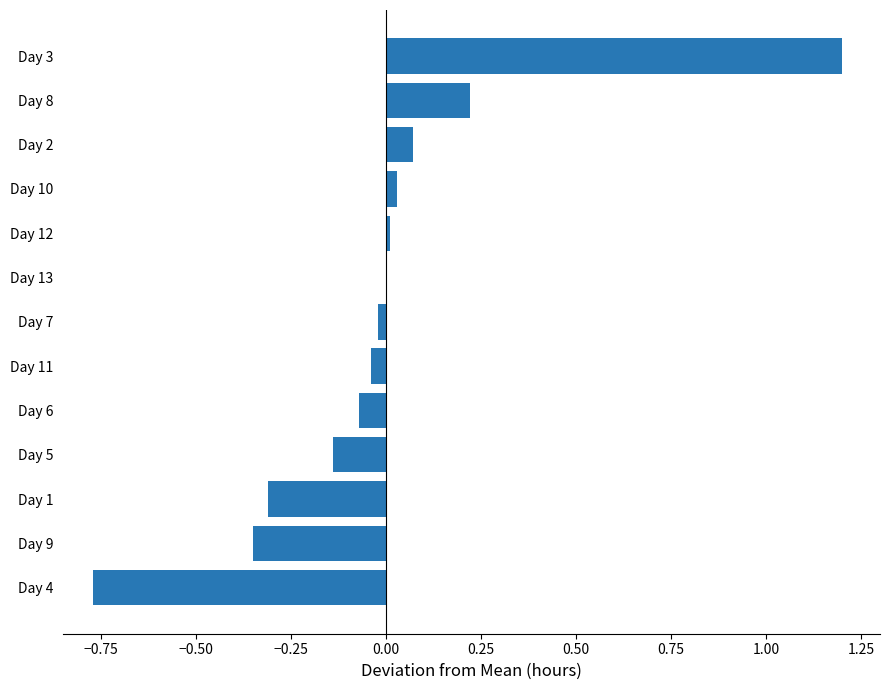

What is the sum of the values at Day 4 and Day 1?

-1.1